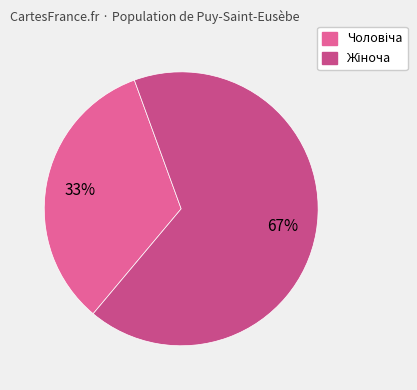

Is there any slice that represents more than half of the pie?

Yes